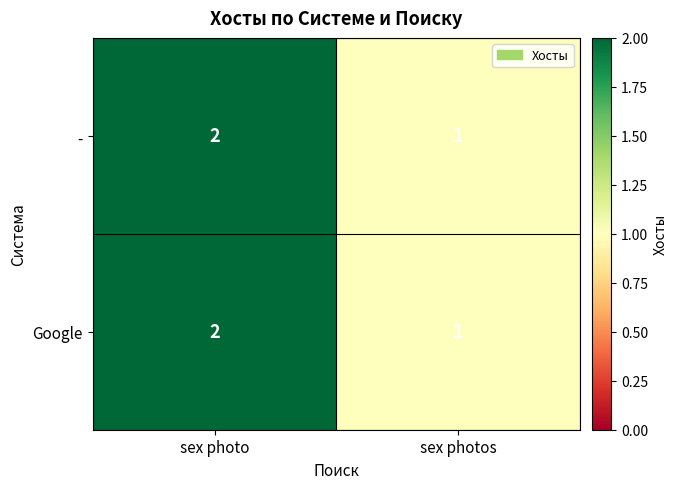

The value of Google at sex photo is 2. True or false?

True